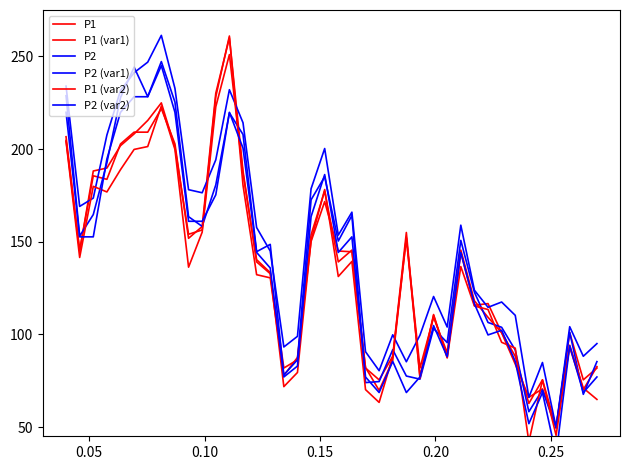

How many times do P2 (var1) and P1 (var2) cross each other?

14